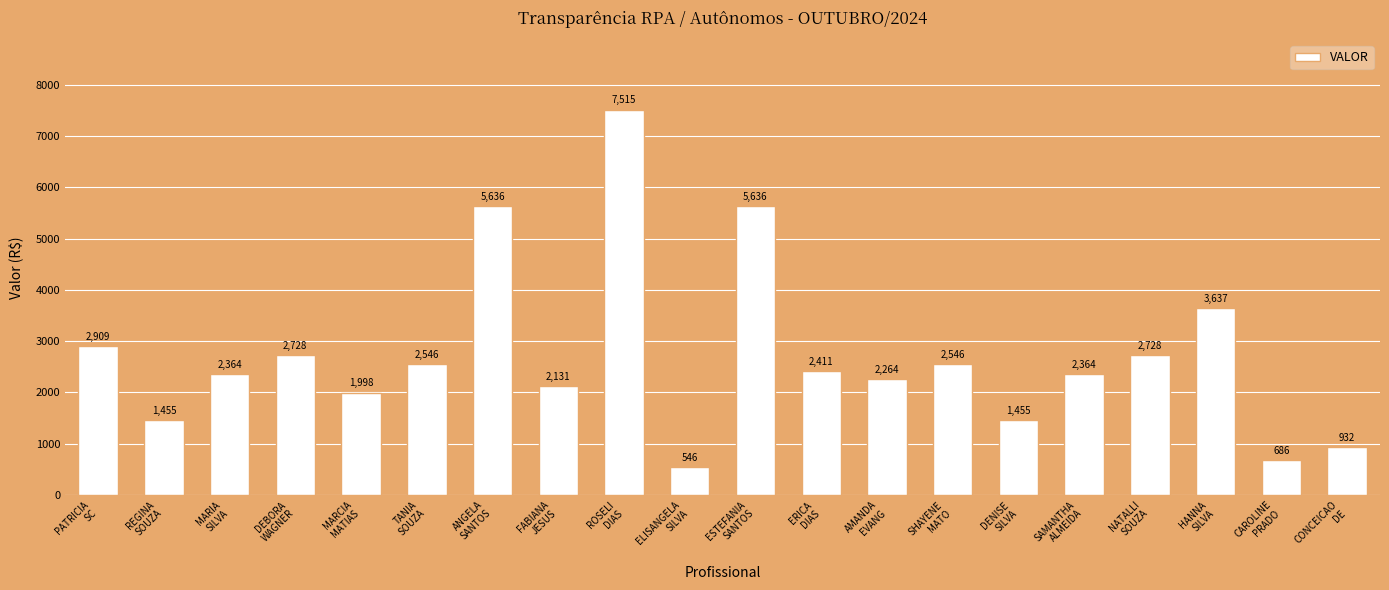

What is the difference between the values at ANGELA
SANTOS and REGINA
SOUZA?

4181.2